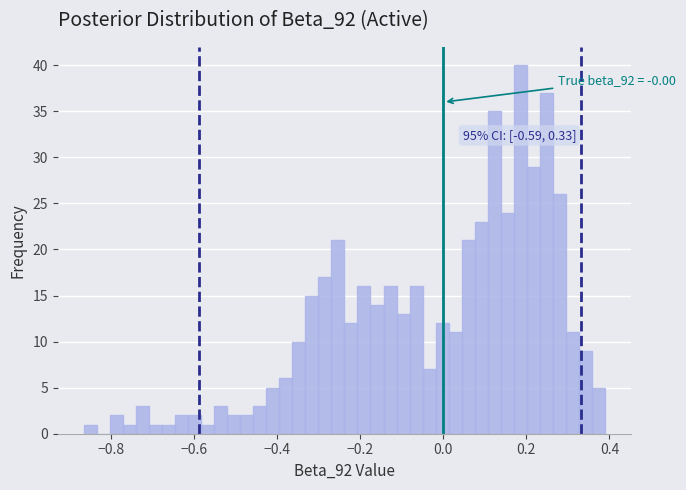

Read against the x-axis, roughly where is the centre of the tallest bar?

0.18